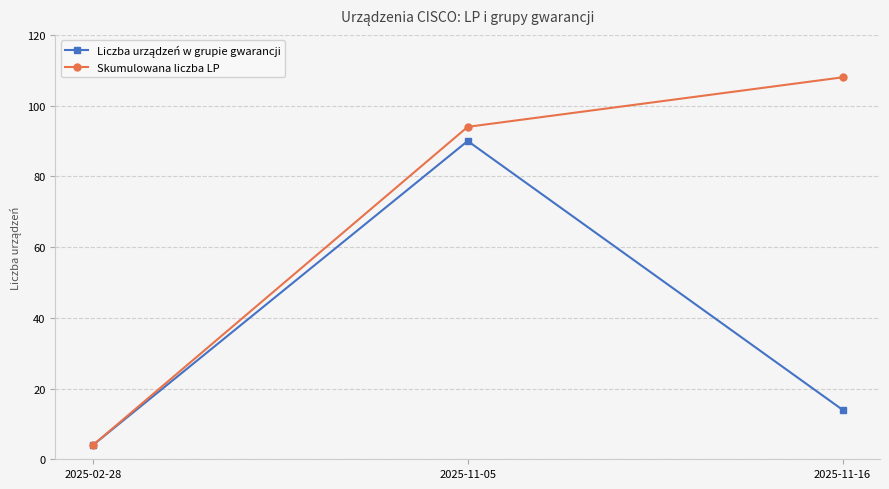

What is the label of the 3rd point from the left?

2025-11-16